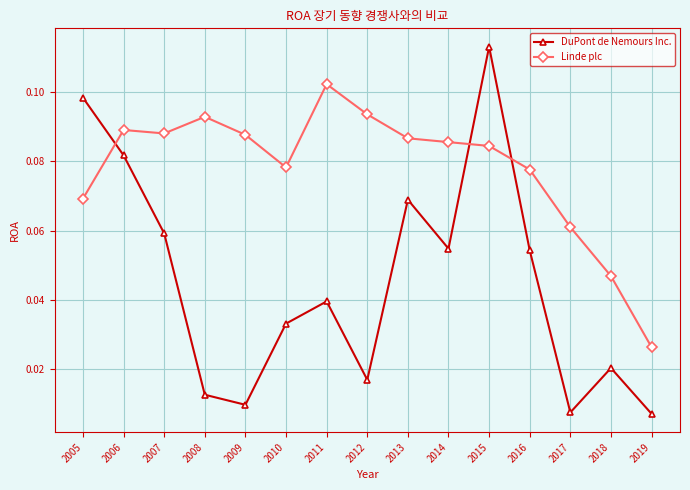

True or false: Linde plc and DuPont de Nemours Inc. cross at least once.

True